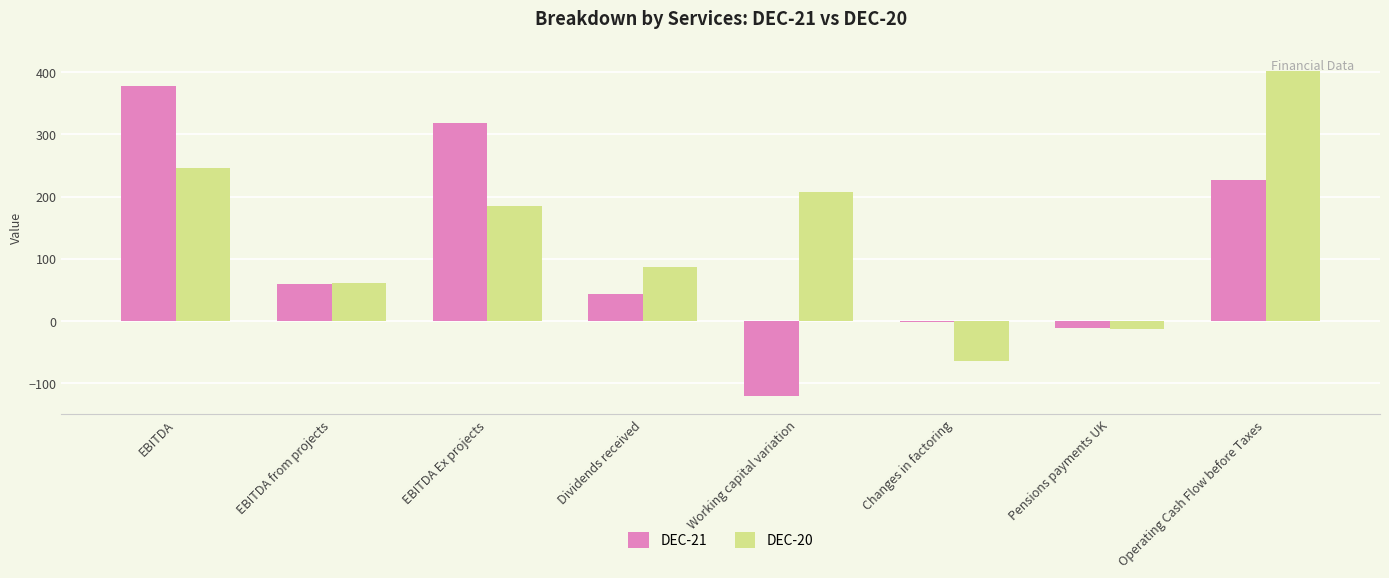

The DEC-21 series shows -34 at Working capital variation. True or false?

False